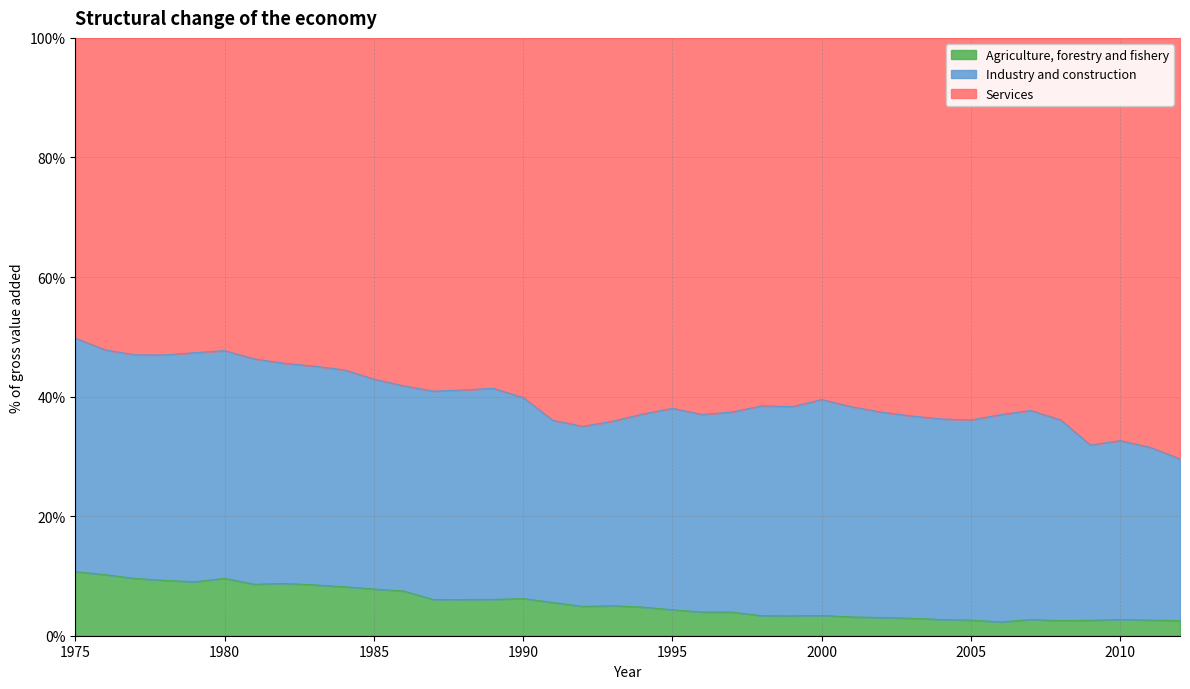

Does the chart display data point markers on the line(s)?

No